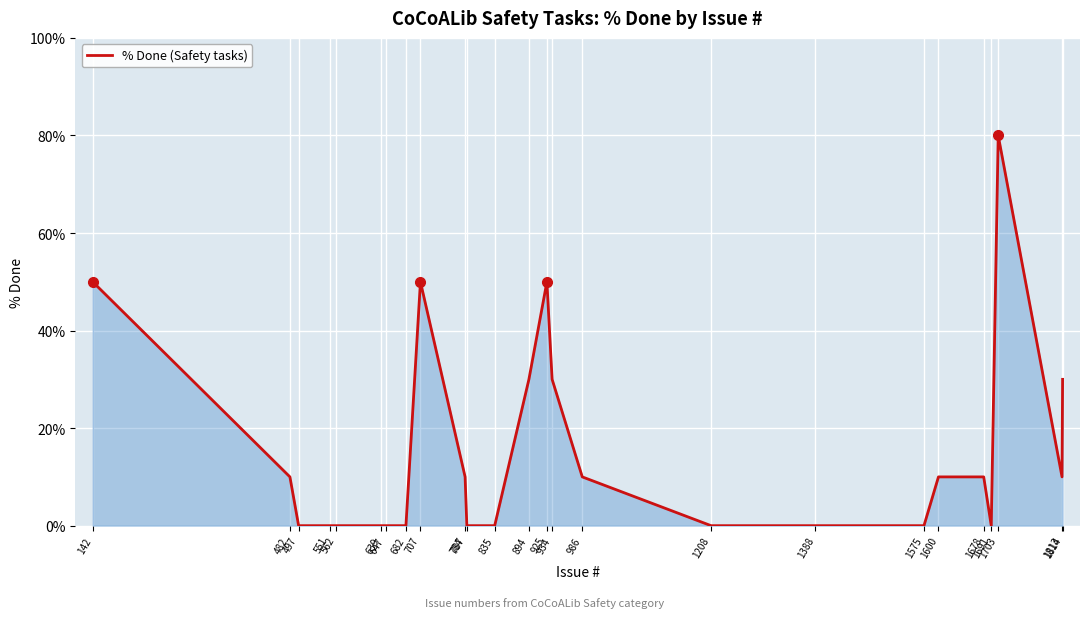

Reading left to right, extract all data points from this chart.

50	10	0	0	0	0	0	0	50	10	0	0	30	50	30	10	0	0	0	10	10	0	80	10	30